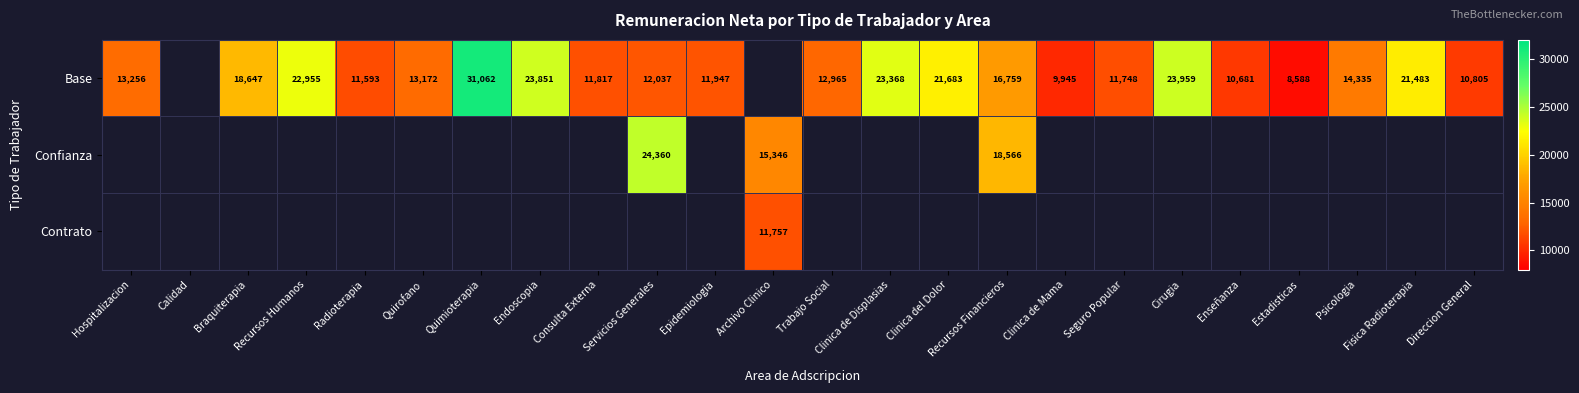

The Base series shows 6193.4 at Radioterapia. True or false?

False